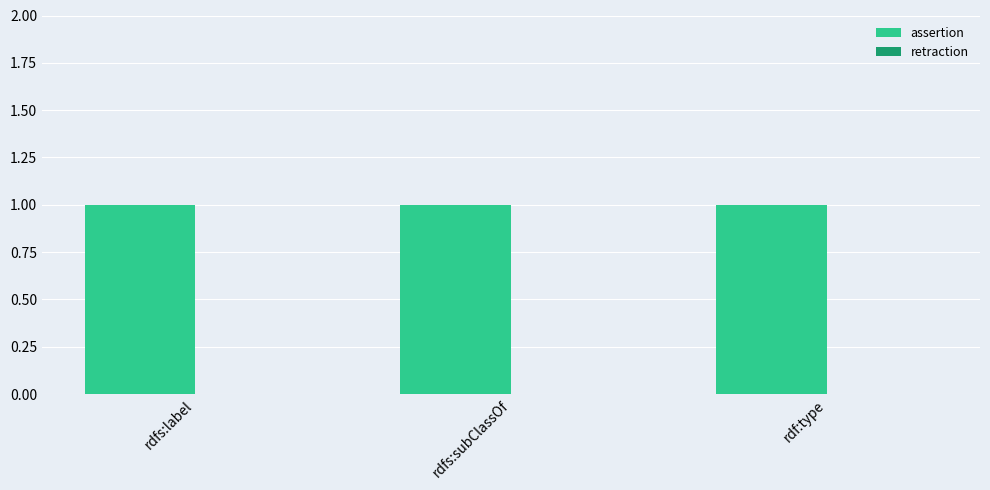

What is the spread (max minus min) of values at rdfs:label?

1